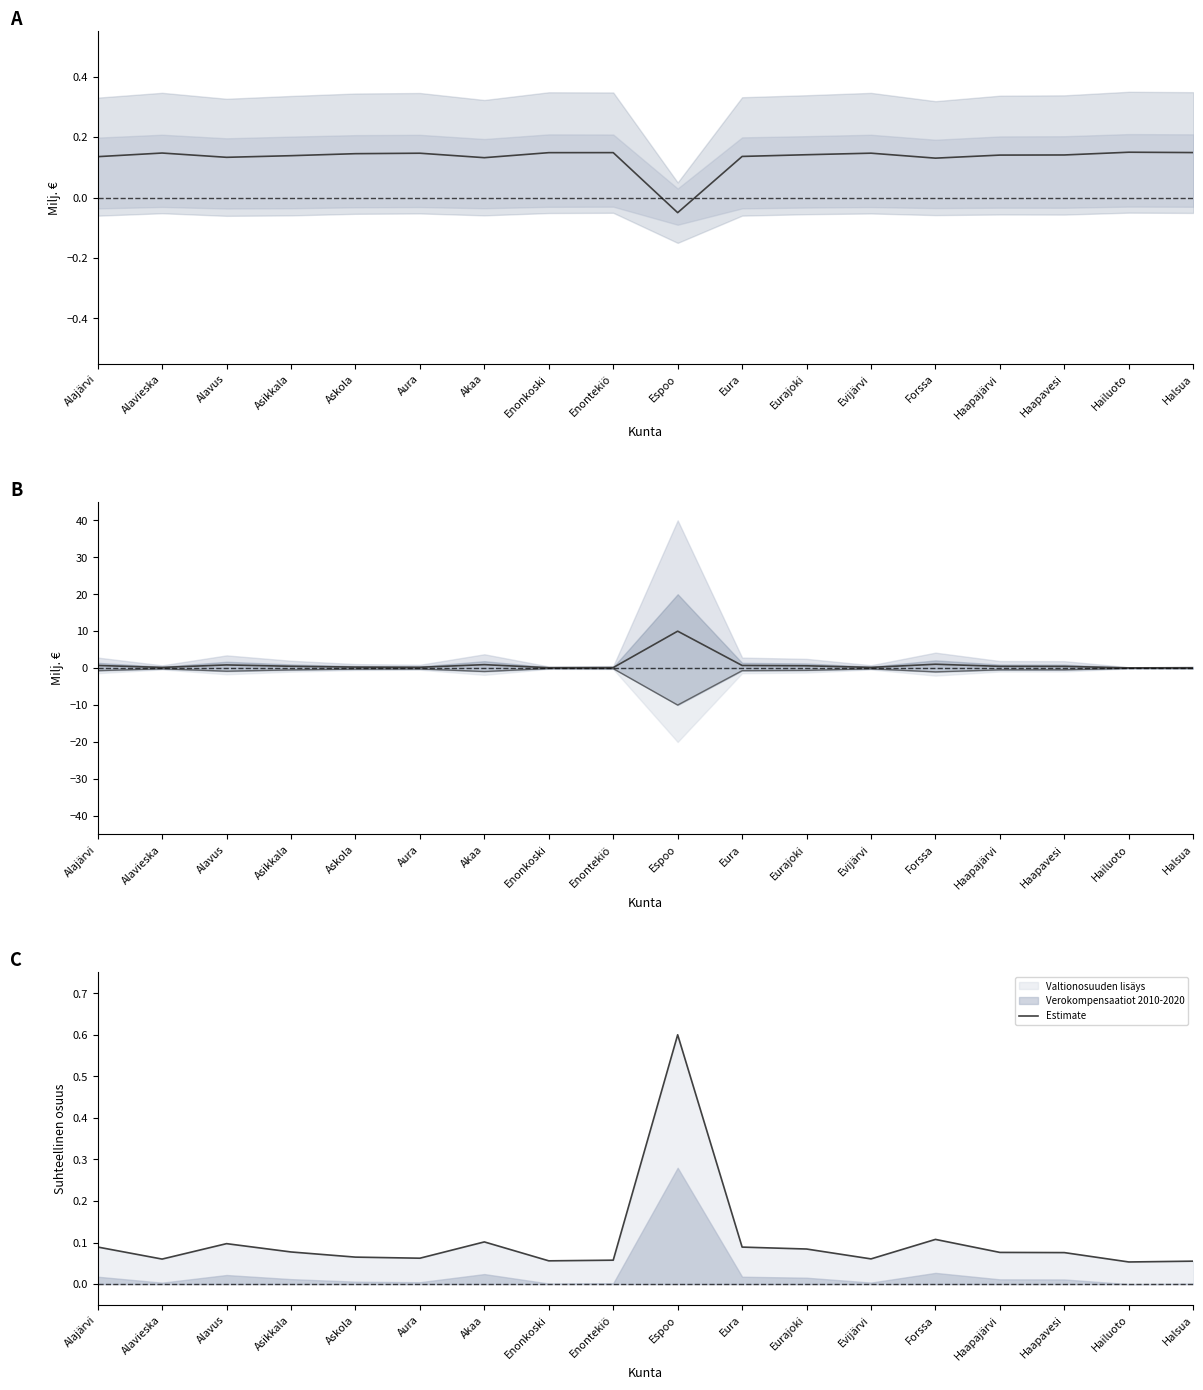

What is the lowest value of the Upper estimate series?

0.1